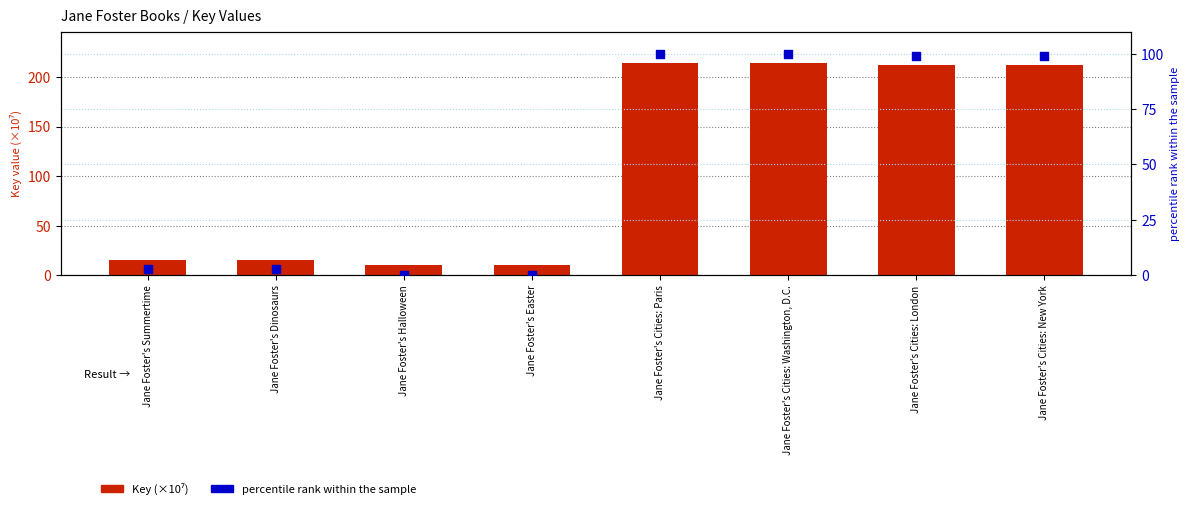

Which series reaches the minimum Y coordinate?

percentile rank within the sample